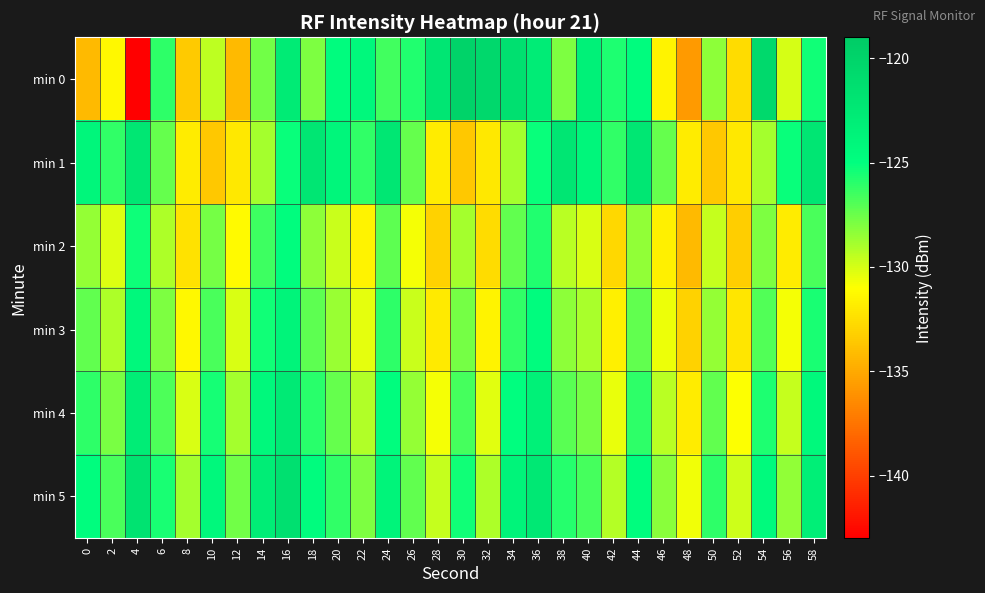

What is the greatest value displayed?

-119.9